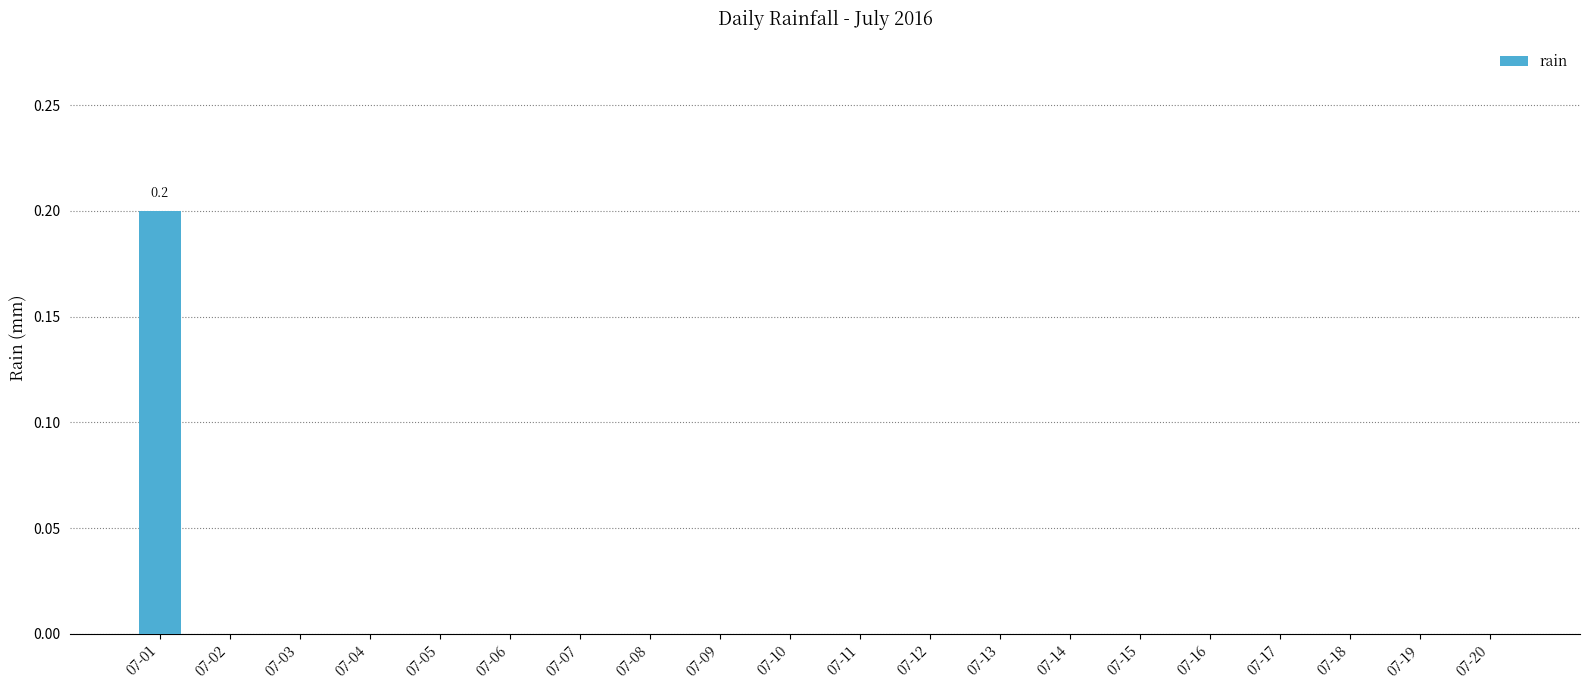

Which category has the highest value across all series?

07-01